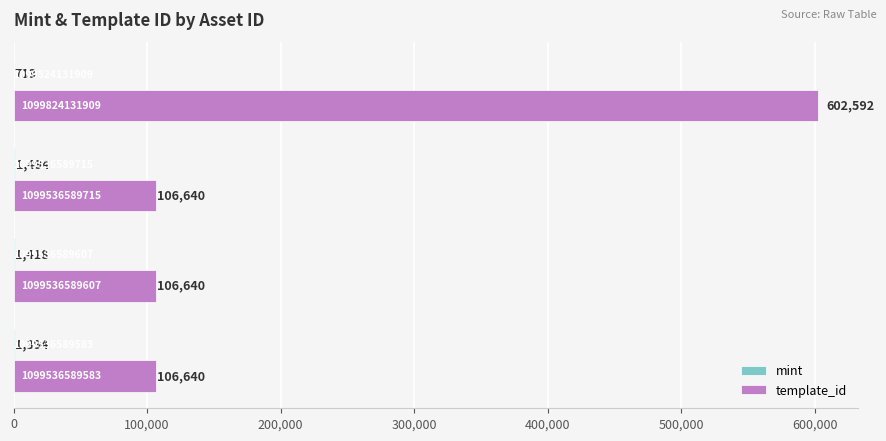

Which series has the widest spread of values?

template_id